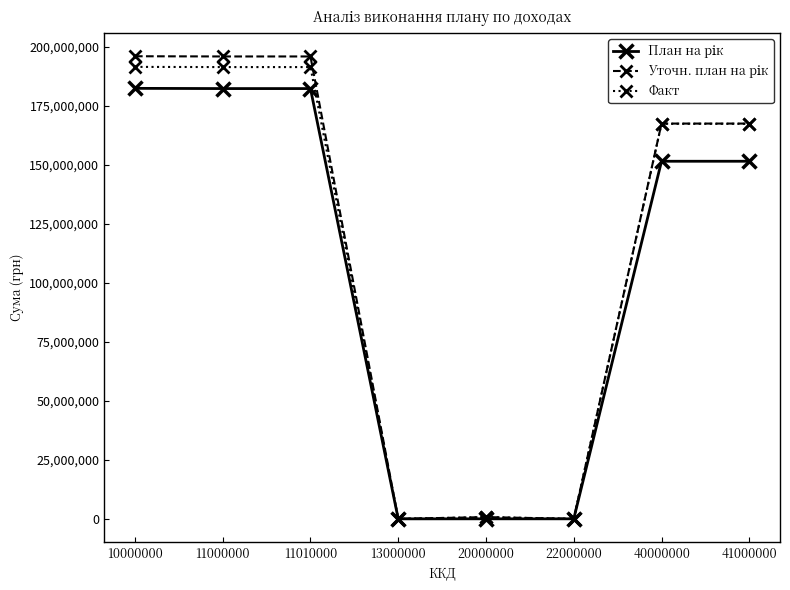

What is the value of the Факт point at the 3rd from the left?

191369953.9